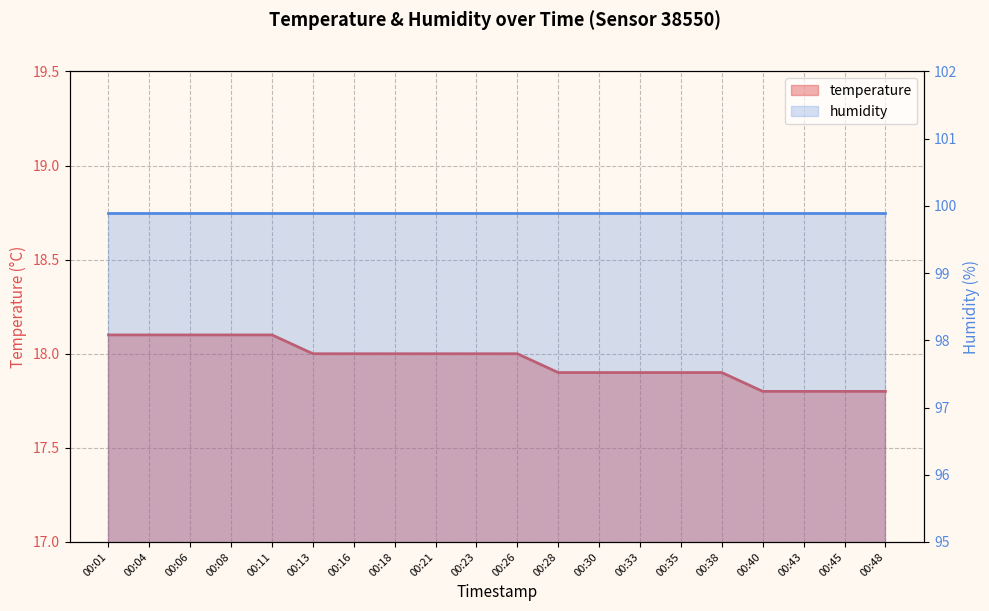

What is the minimum value shown in the chart?

17.8